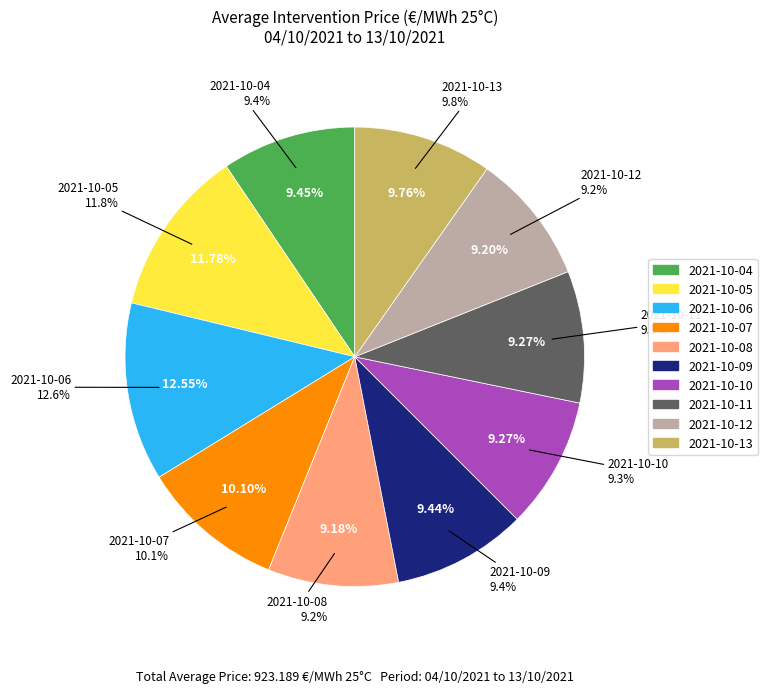

Which category has the smallest portion of the pie?

2021-10-08